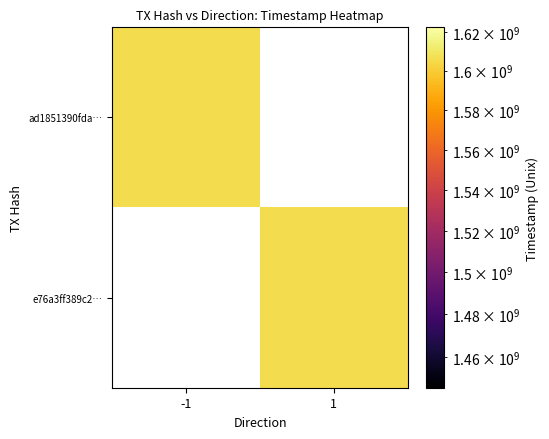

Between 1 and -1, which is larger?

-1